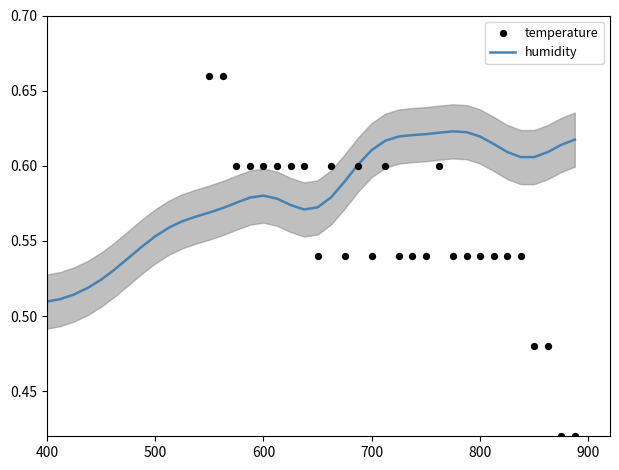

What are all the series names shown in the legend?

humidity, temperature